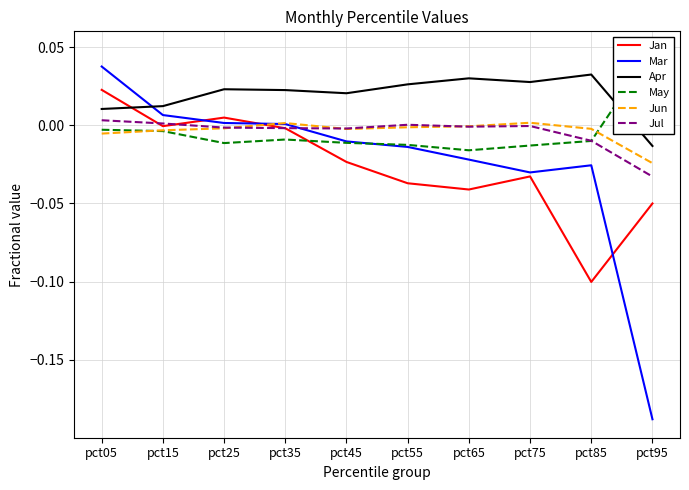

Does the chart display data point markers on the line(s)?

No